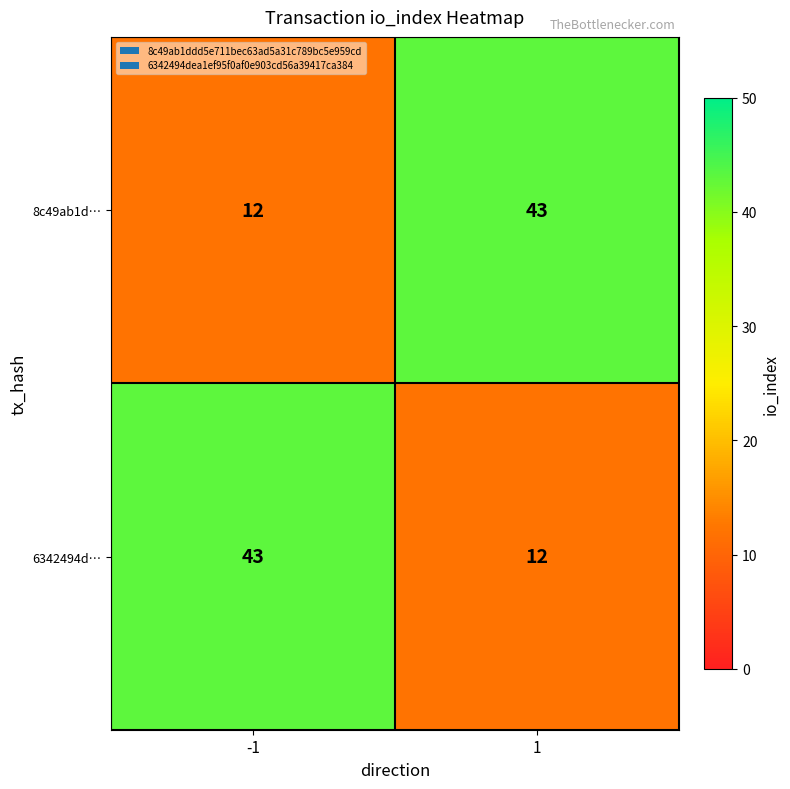

What is the total value across all series at -1?

55